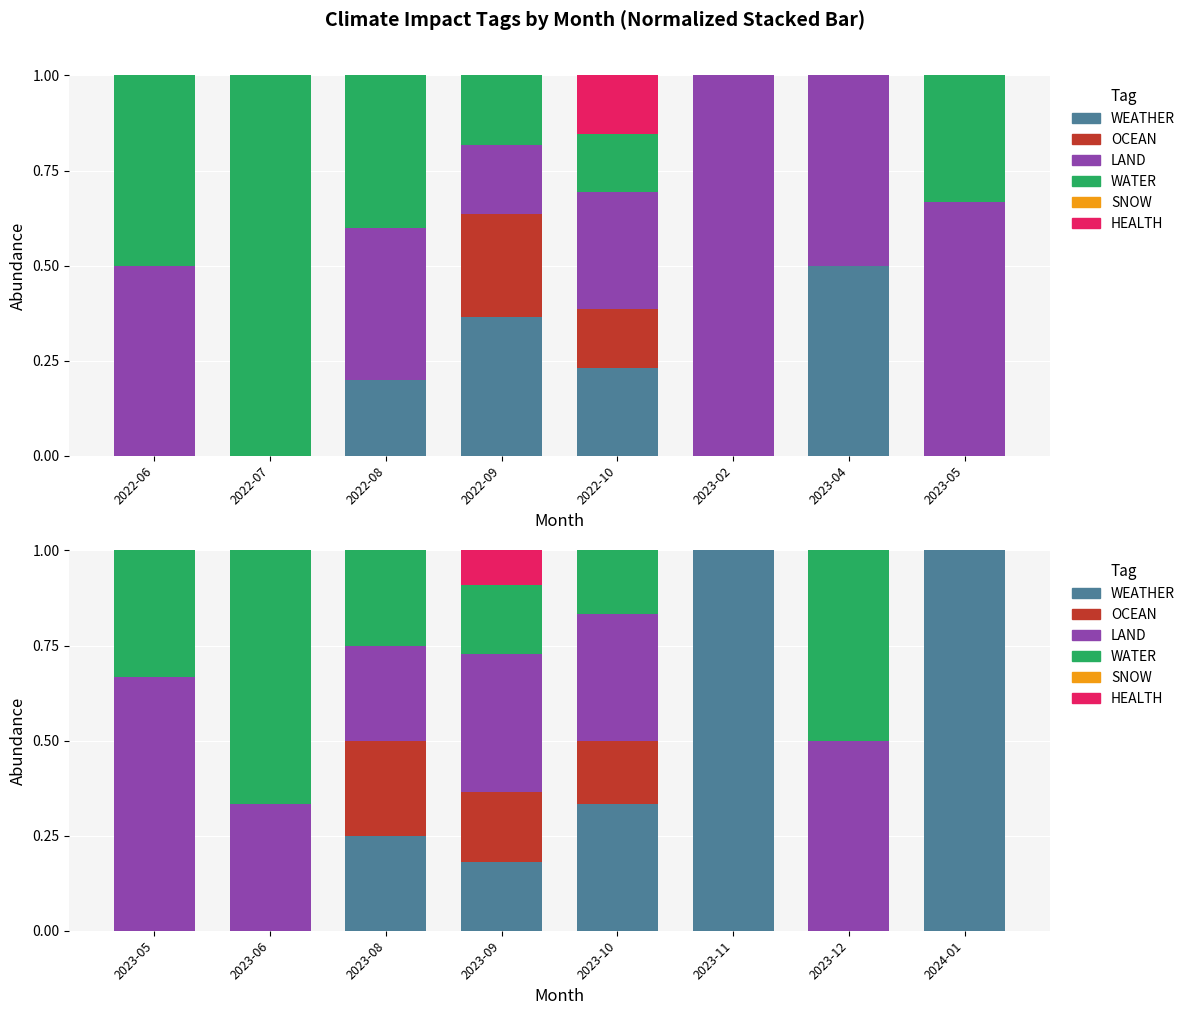

Which has a higher value, 2023-05 or 2024-01?

2024-01